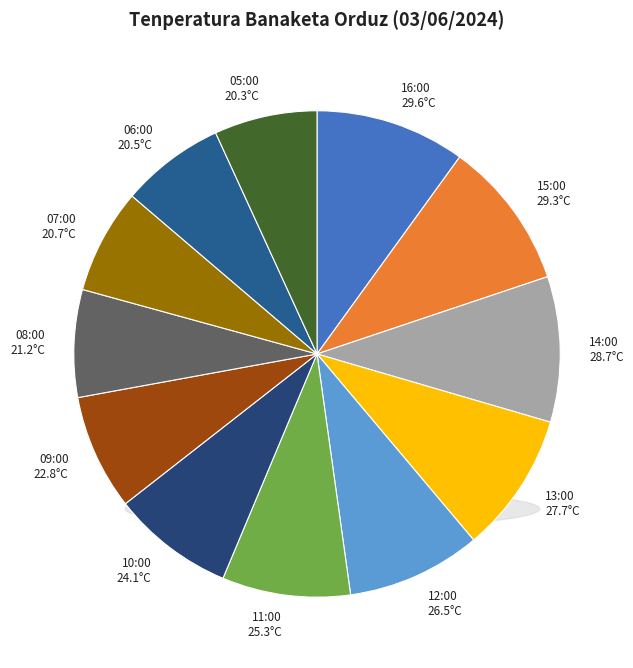

Count the number of slices in the pie.

12